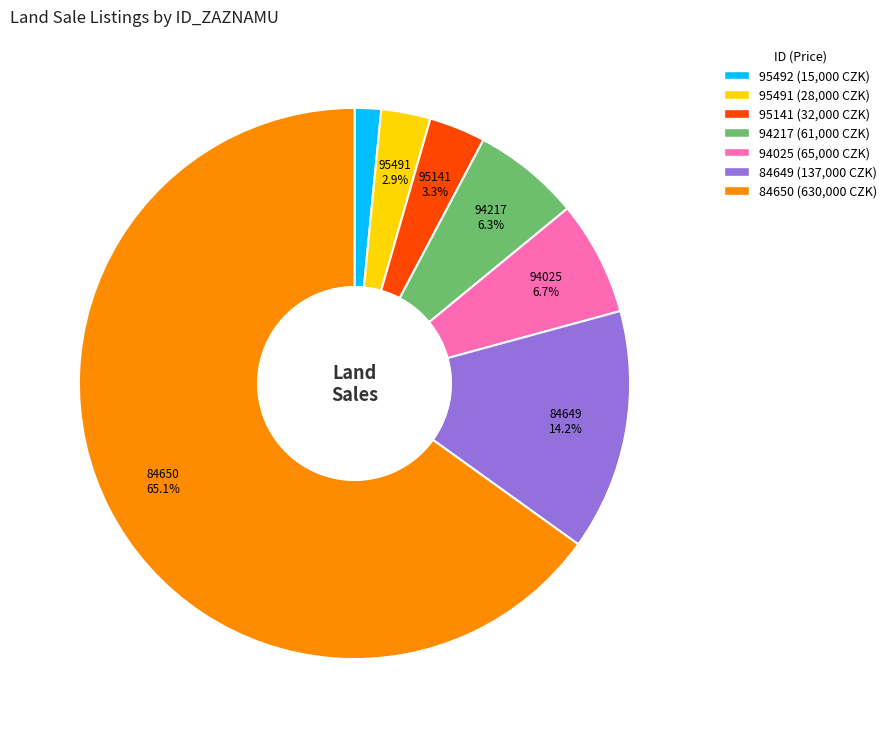

To the nearest percent, what is the combined percentage of 95141 and 94025?

10%